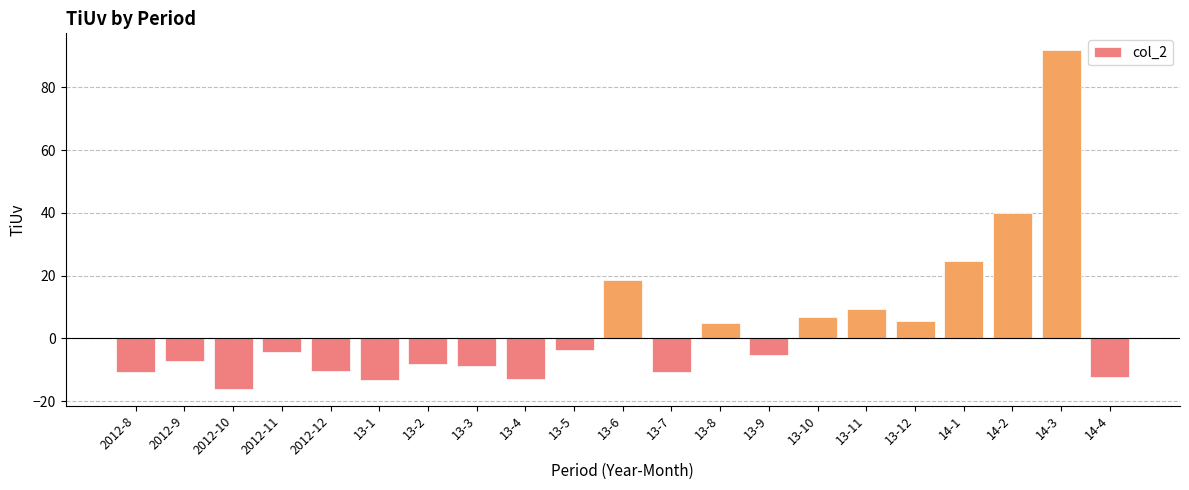

Which has a higher value, 14-2 or 14-1?

14-2